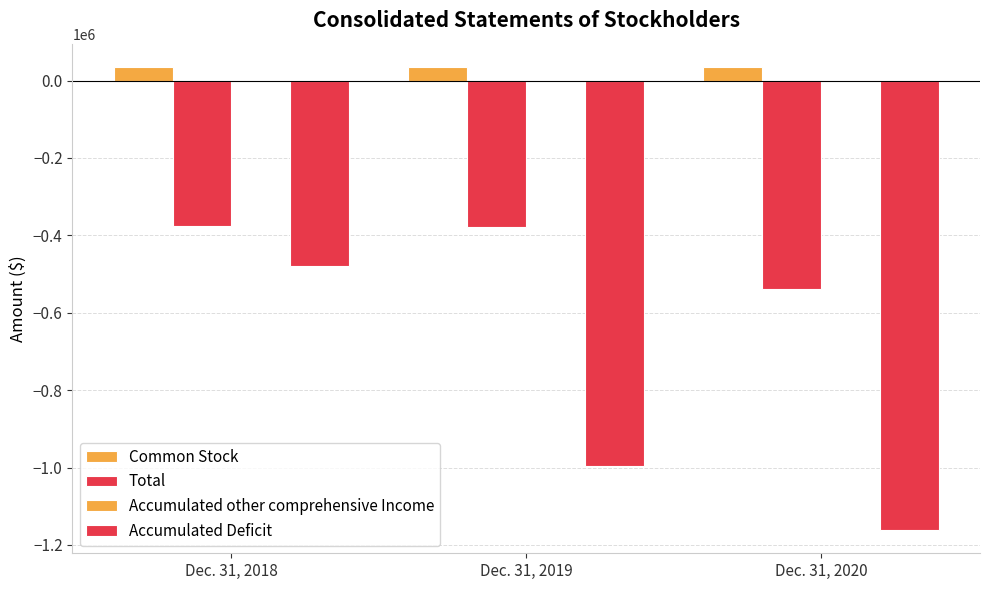

How many distinct data groups are displayed?

4